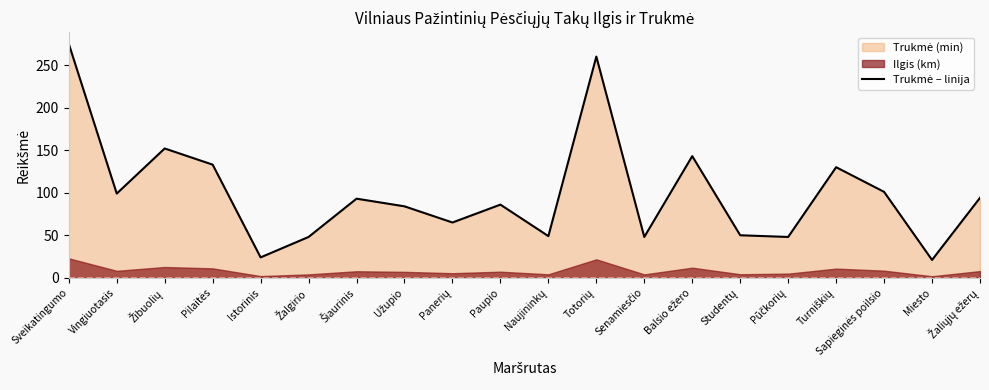

What position from the left is Užupio?

8